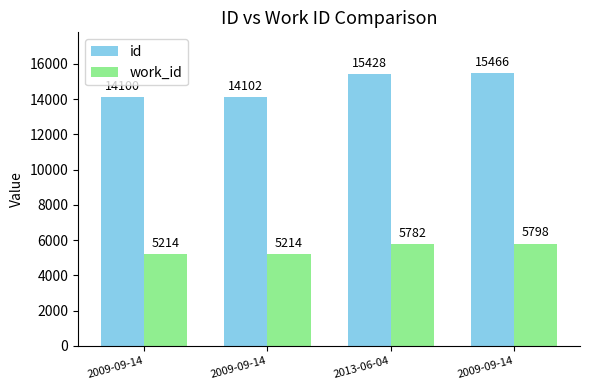

List the series in order of their overall mean, highest first.

id, work_id